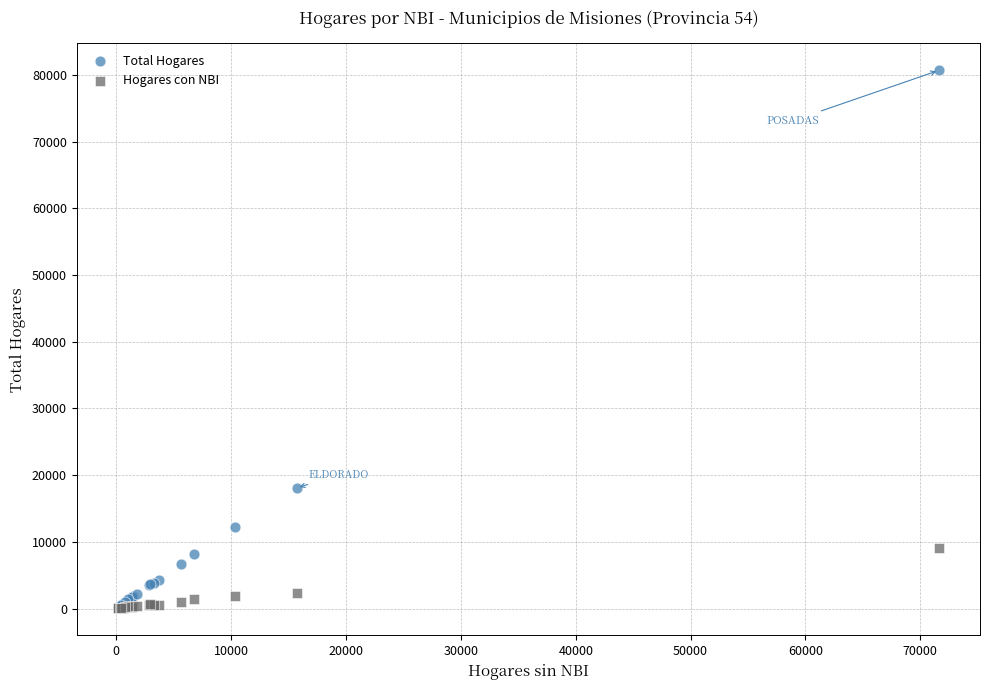

In the Total Hogares series, what Y value is closest to 40415?

18096